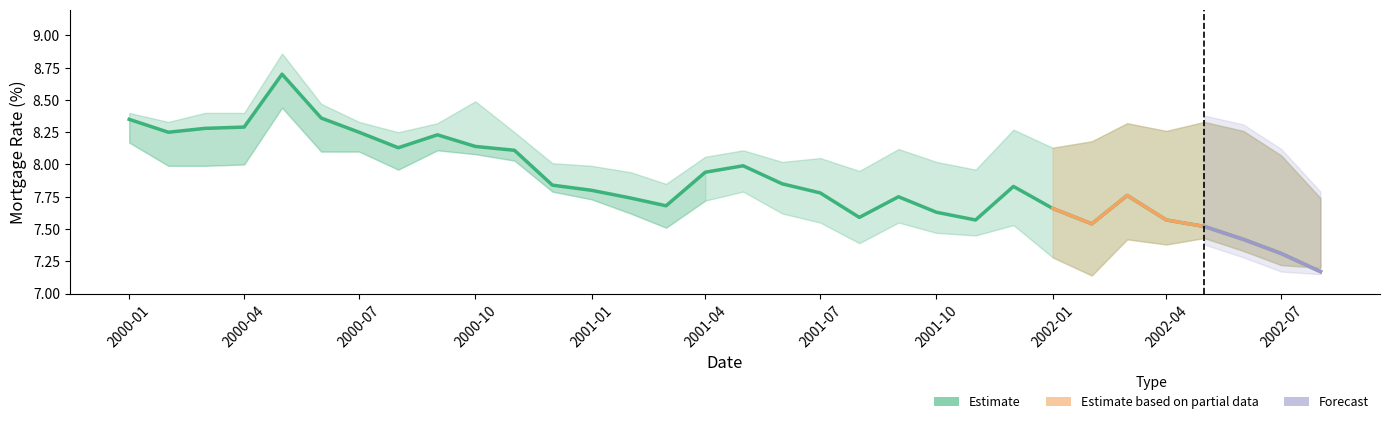

What is the sum of all values?

252.0